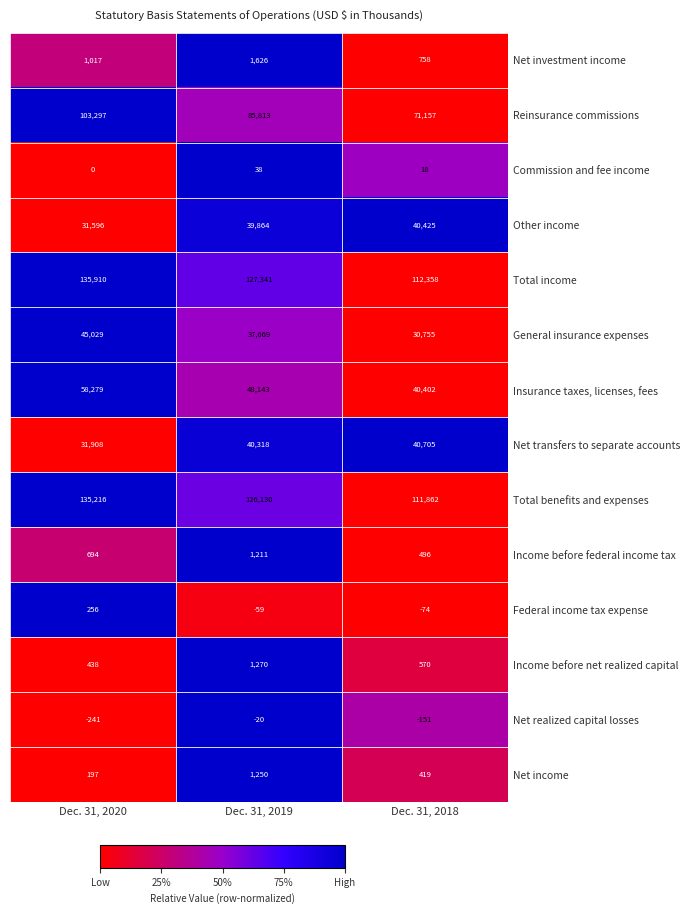

What is the minimum value for Total benefits and expenses?

111862